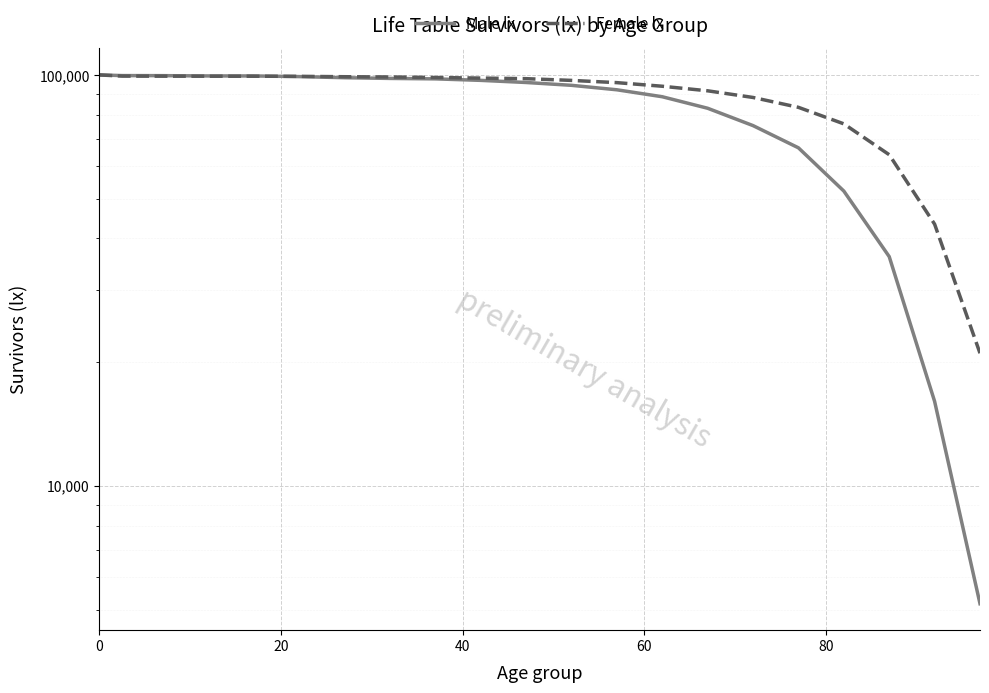

What is the average value of the Female lx series?

87759